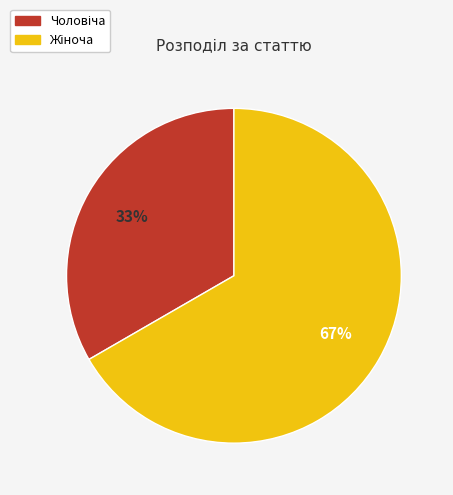

To the nearest percent, what is the average slice percentage?

50%